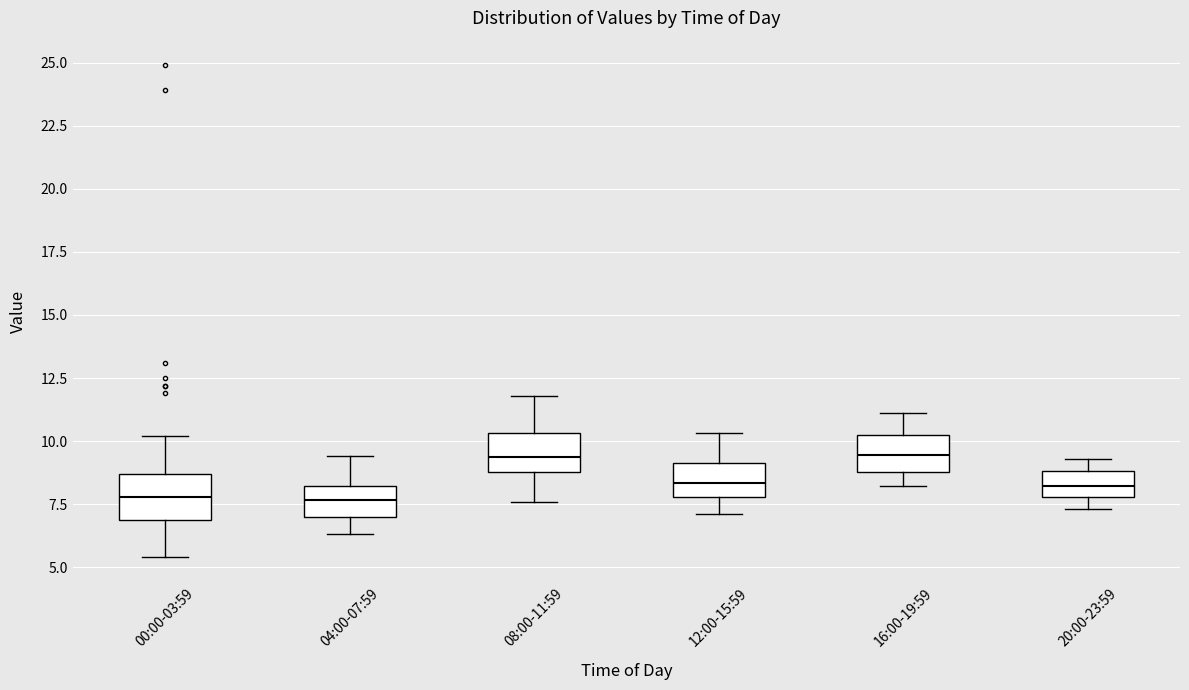

Where is the upper edge of the box for 16:00-19:59 on the y-axis? The values are not printed on the chart, so give them approximately, as read against the axis.

10.0